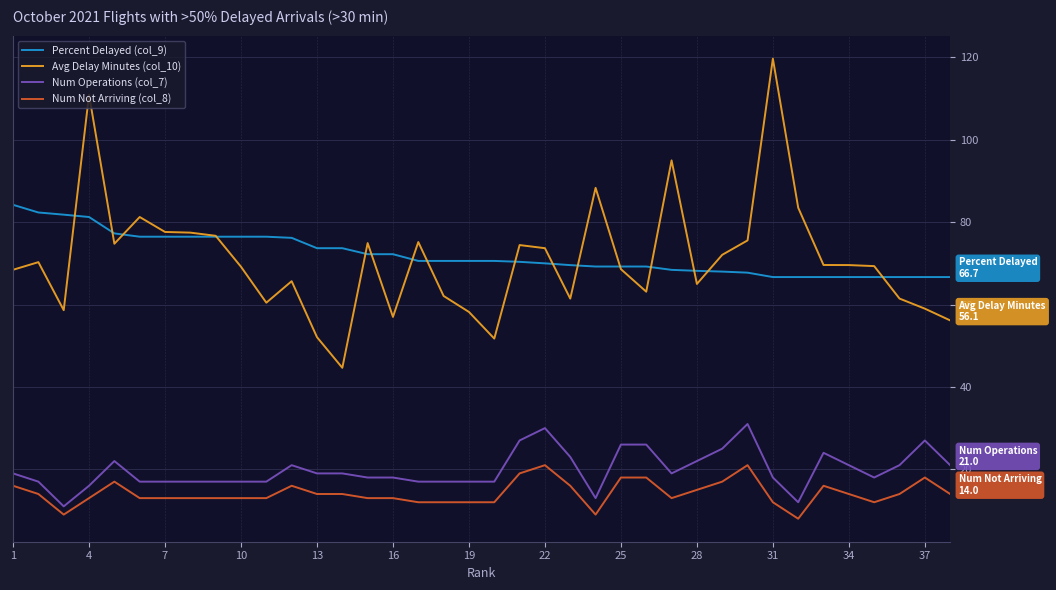

Which series has the largest range (max minus min)?

Avg Delay Minutes (col_10)